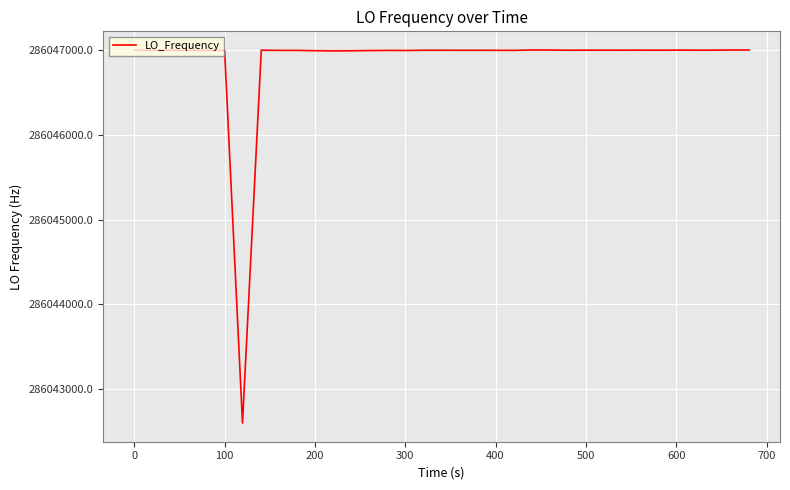

What is the difference between the maximum and minimum values?

4407.7